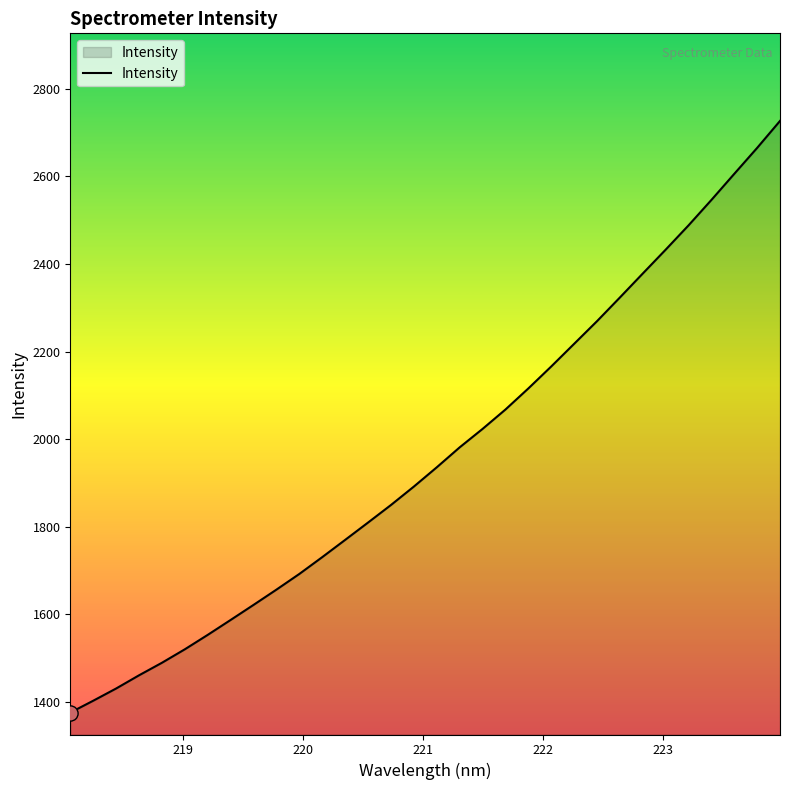

What is the smallest value displayed?

1375.8